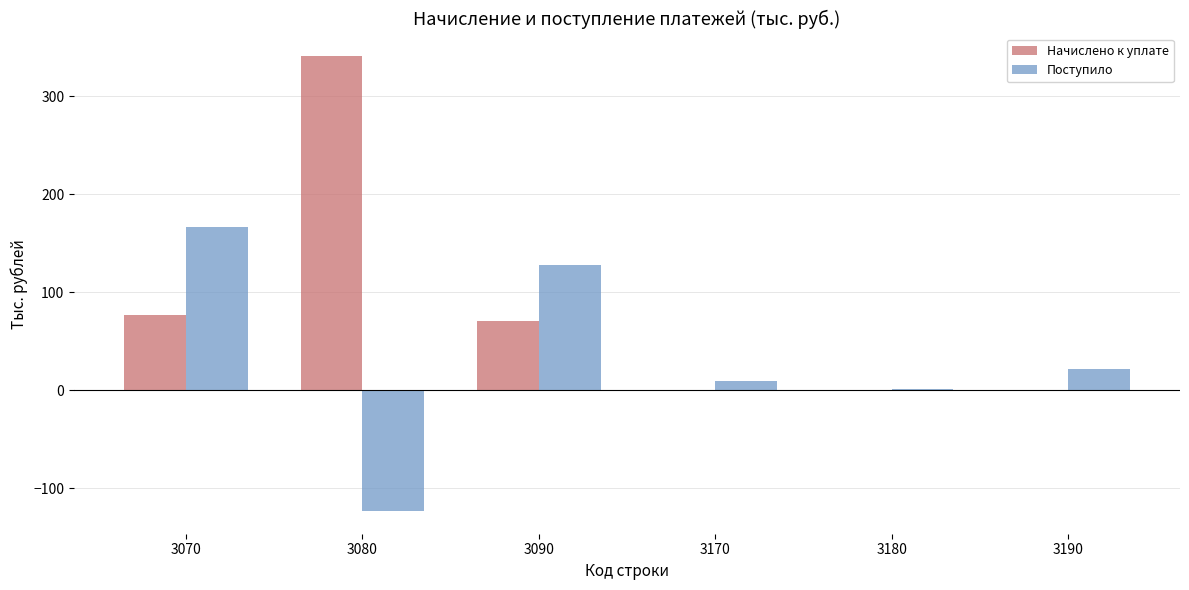

What is the greatest value displayed?

341